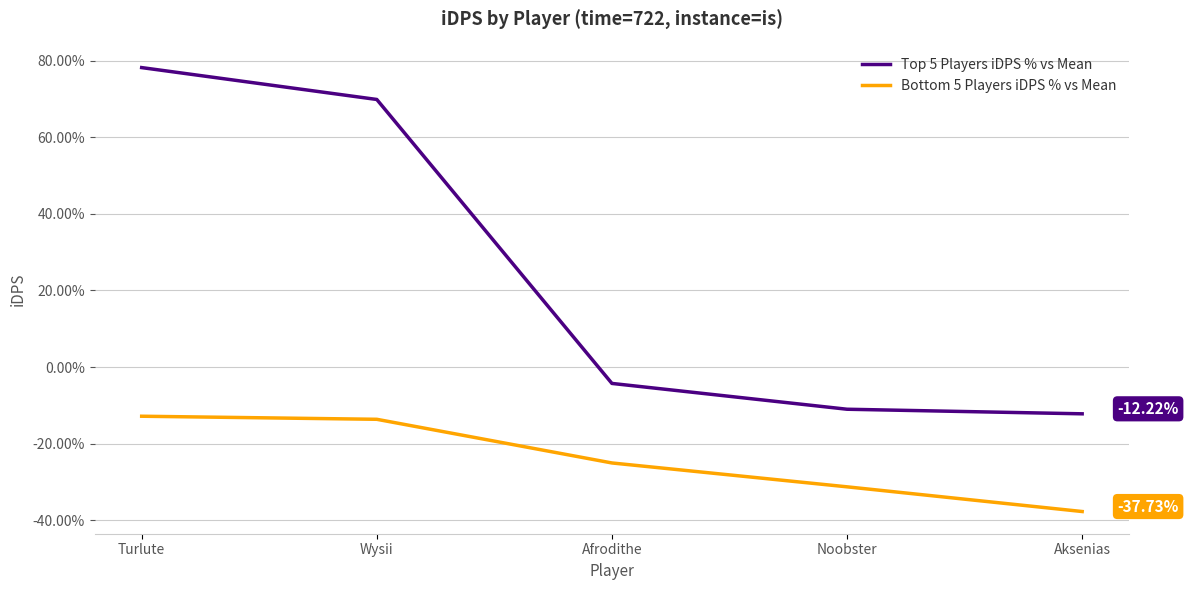

What is the difference between the maximum and minimum values in the Bottom 5 Players iDPS % vs Mean series?

24.9